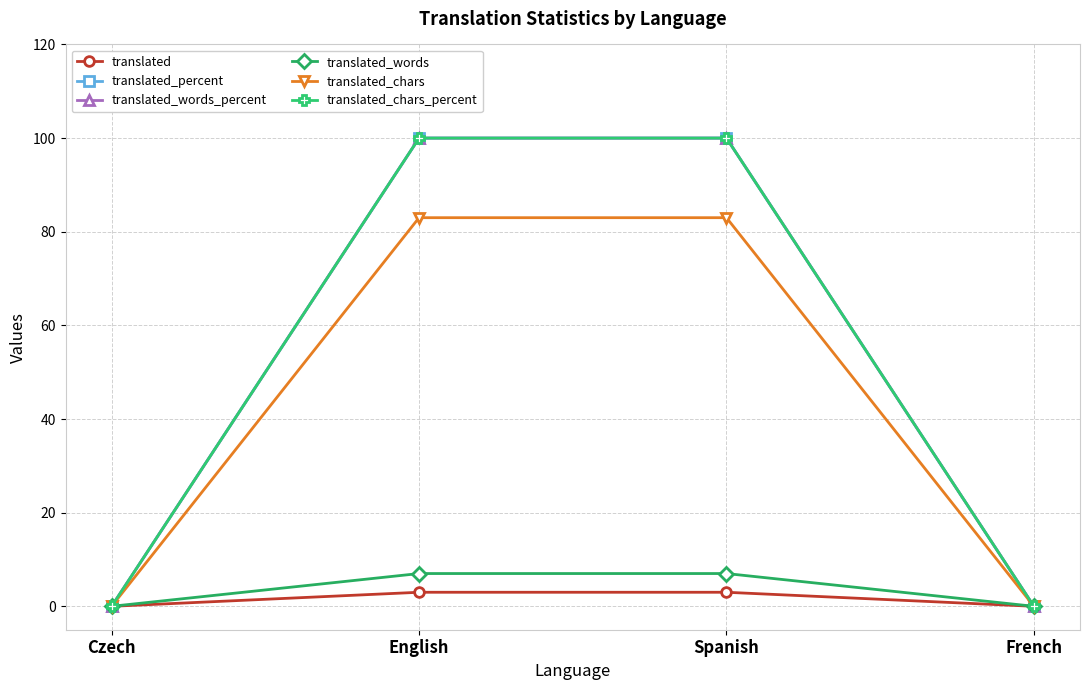

True or false: translated and translated_chars_percent cross at least once.

False